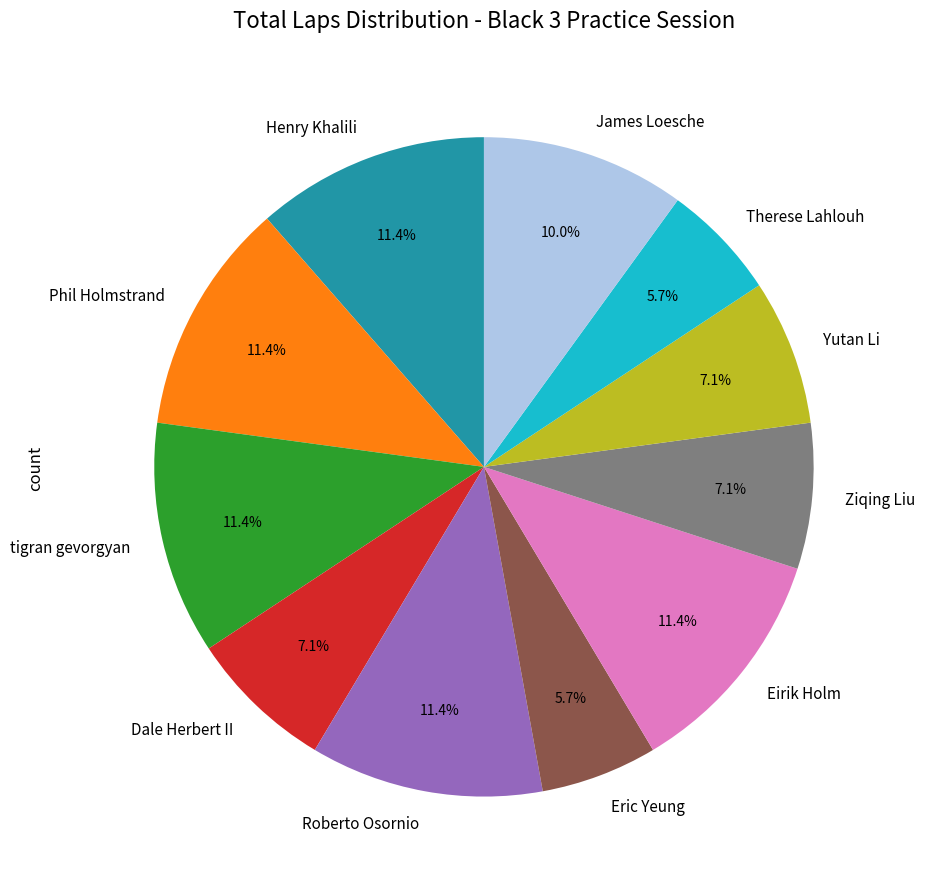

Is there any slice that represents more than half of the pie?

No